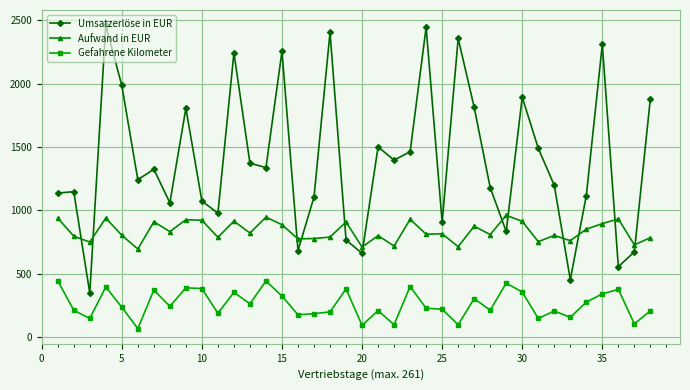

Which series has the largest total across all categories?

Umsatzerlöse in EUR